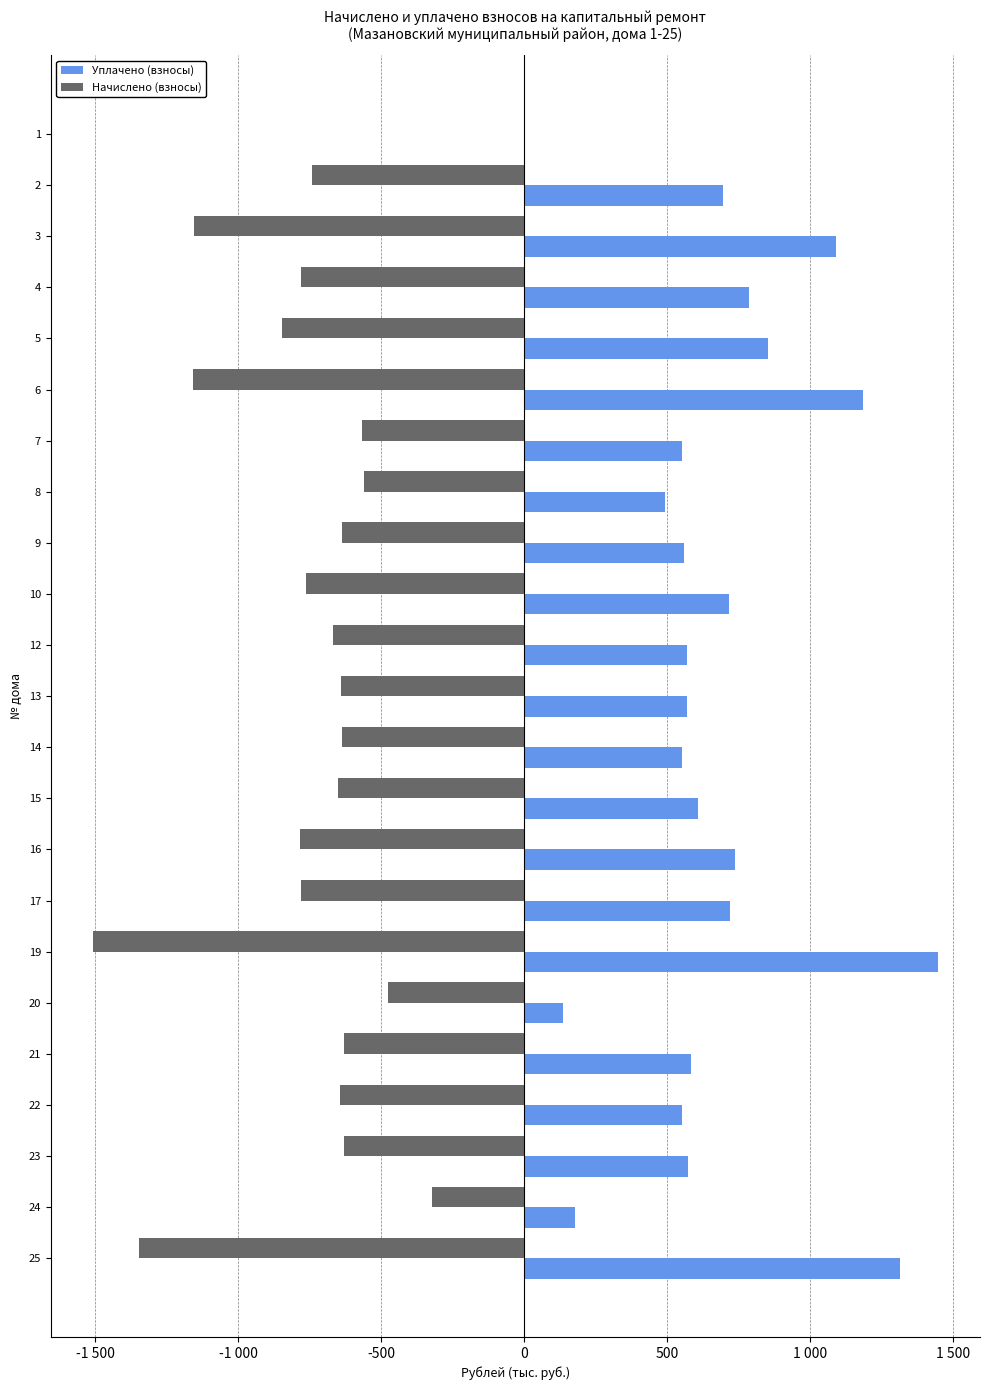

What is the lowest value of the Уплачено (взносы) series?

2.1